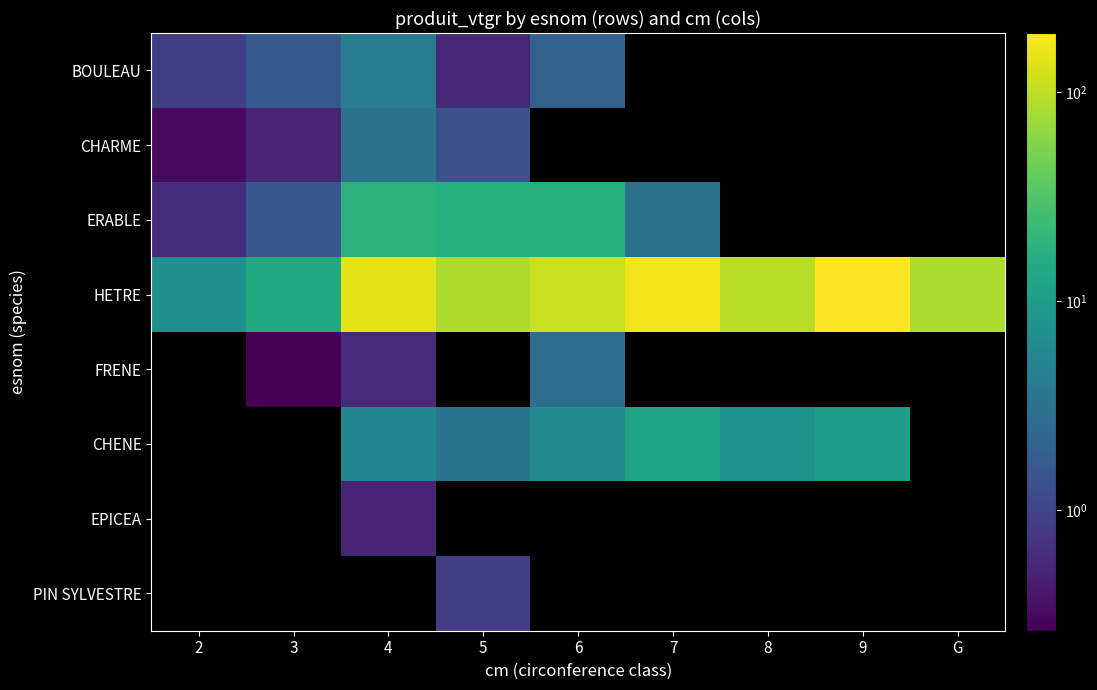

What is the difference between the maximum and minimum values in the ERABLE series?

17.7